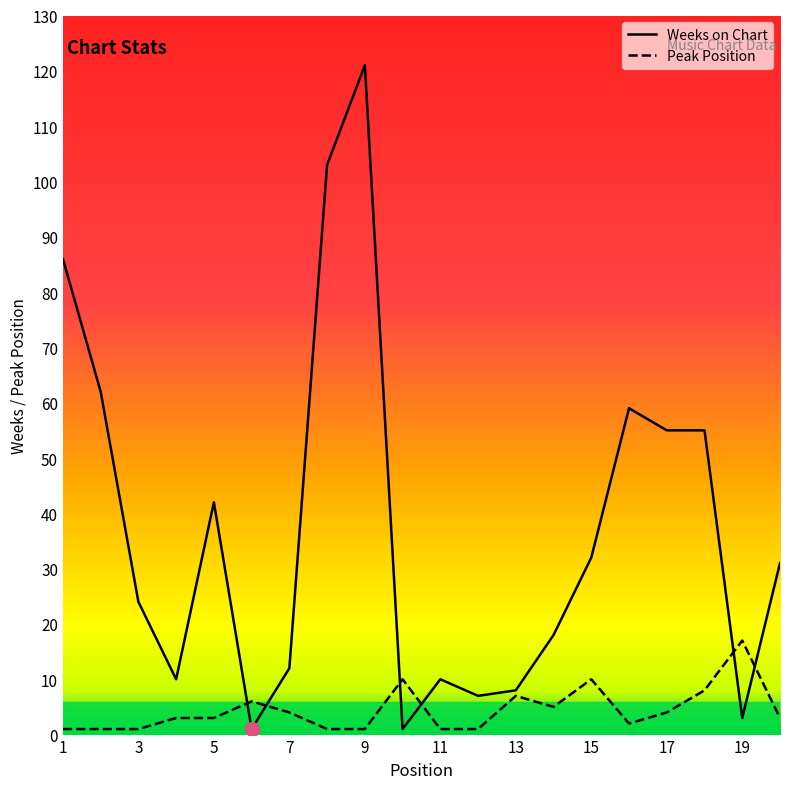

Which has a higher value, 14 or 18?

18